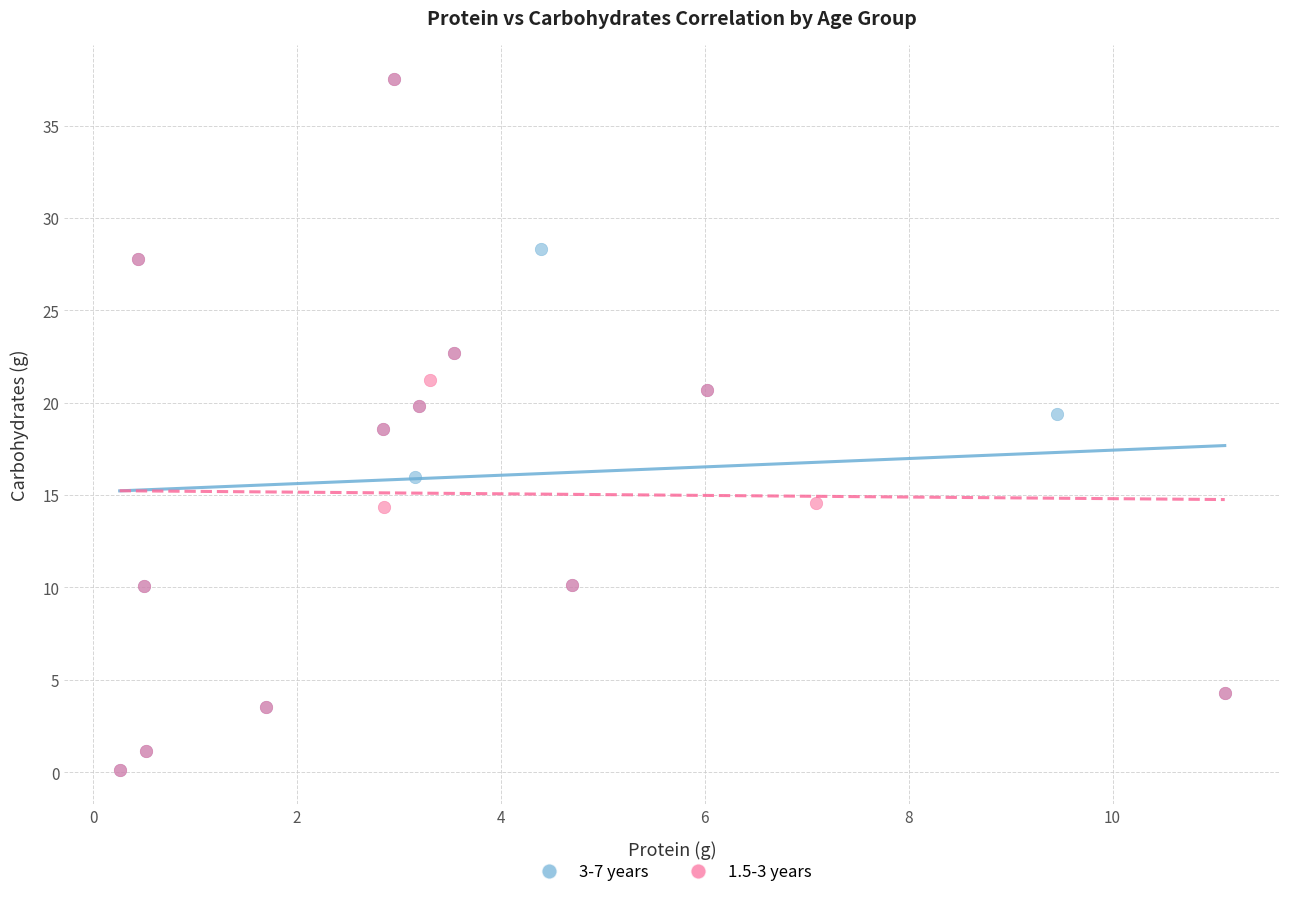

What are all the series names shown in the legend?

3-7 years, 1.5-3 years